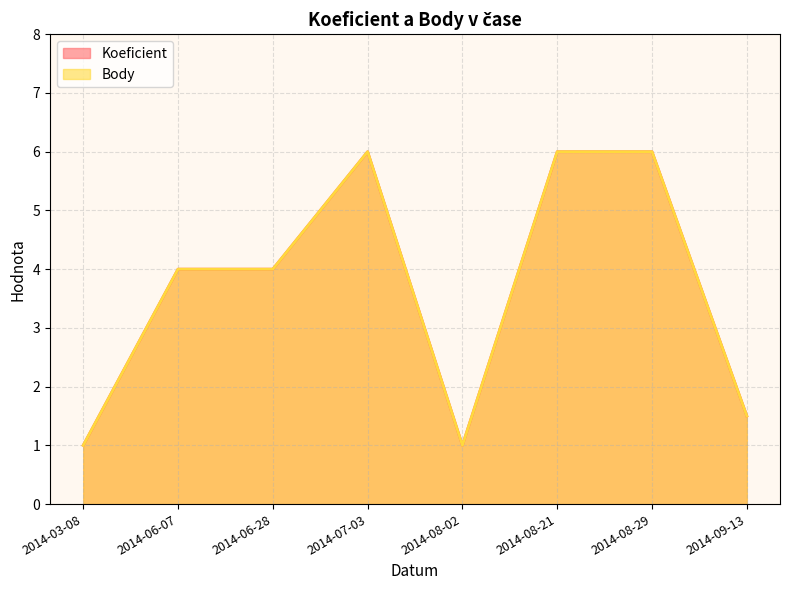

True or false: Koeficient and Body cross at least once.

False